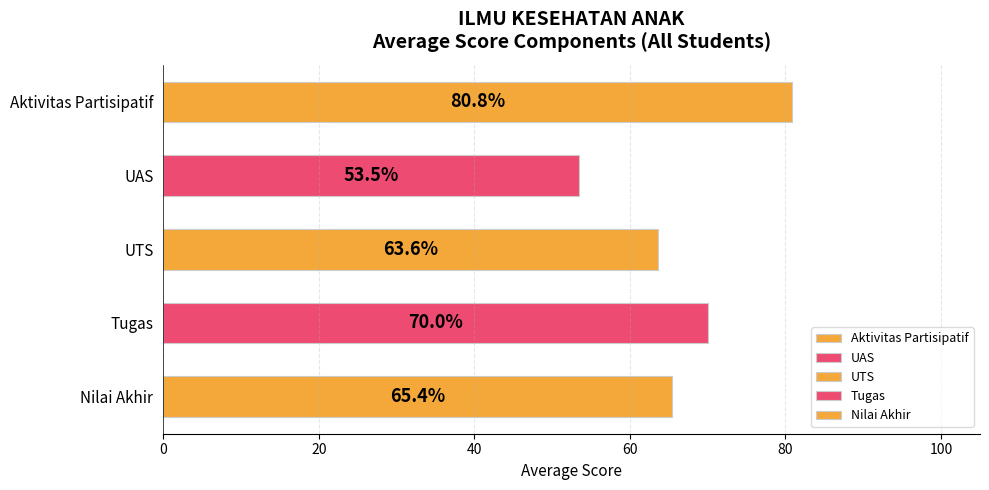

The chart shows a value of 107.2 at Aktivitas Partisipatif. True or false?

False